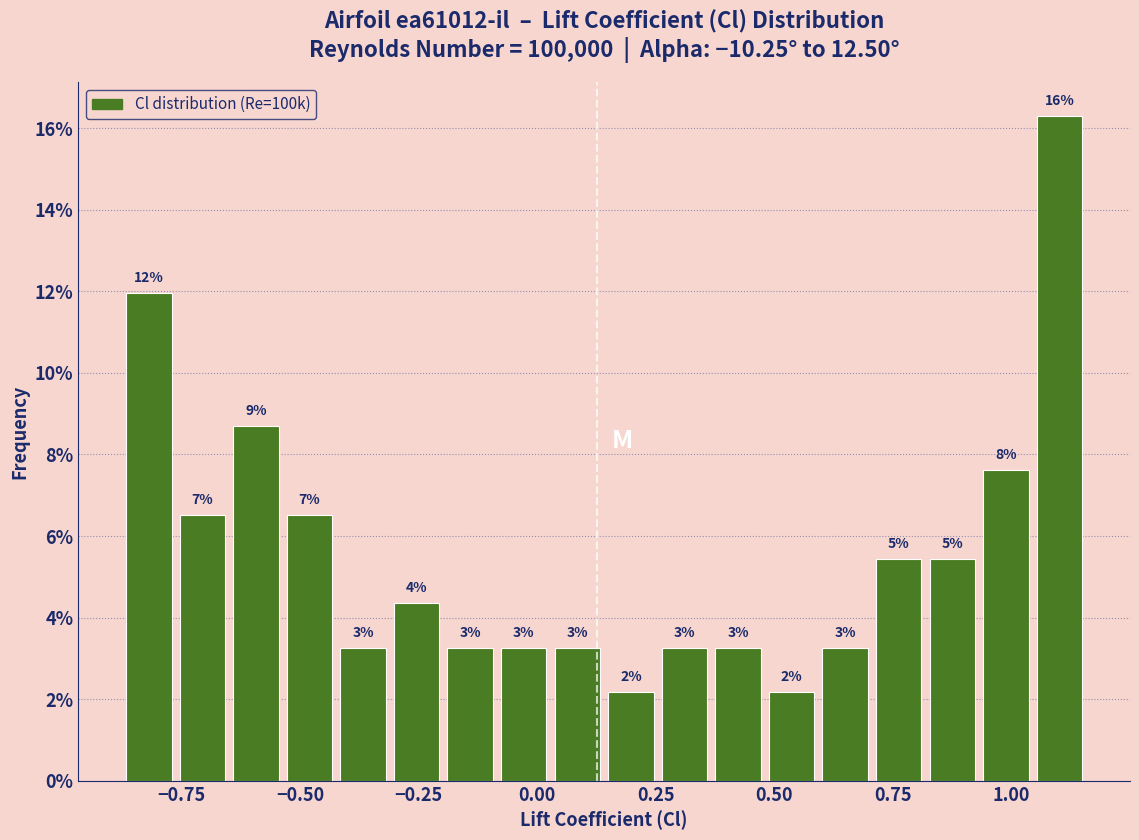

Around what value on the x-axis is the tallest bar? Give the approximate position of its centre, as read against the axis.

1.10